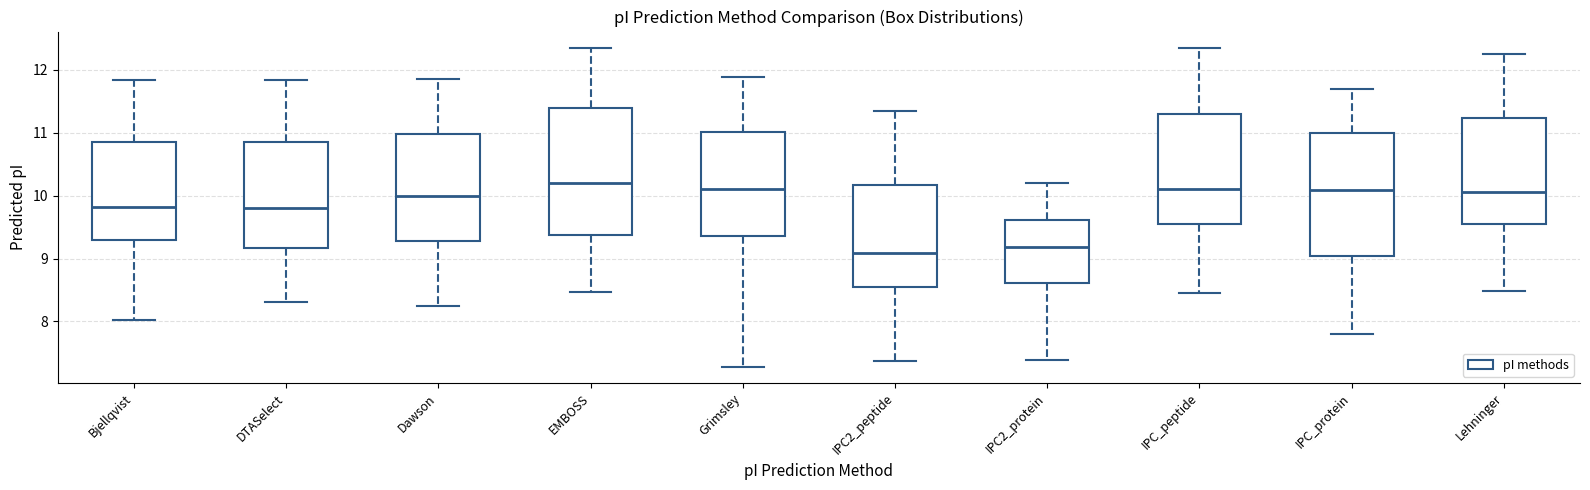

Where is the upper edge of the box for Dawson on the y-axis? The values are not printed on the chart, so give them approximately, as read against the axis.

11.0